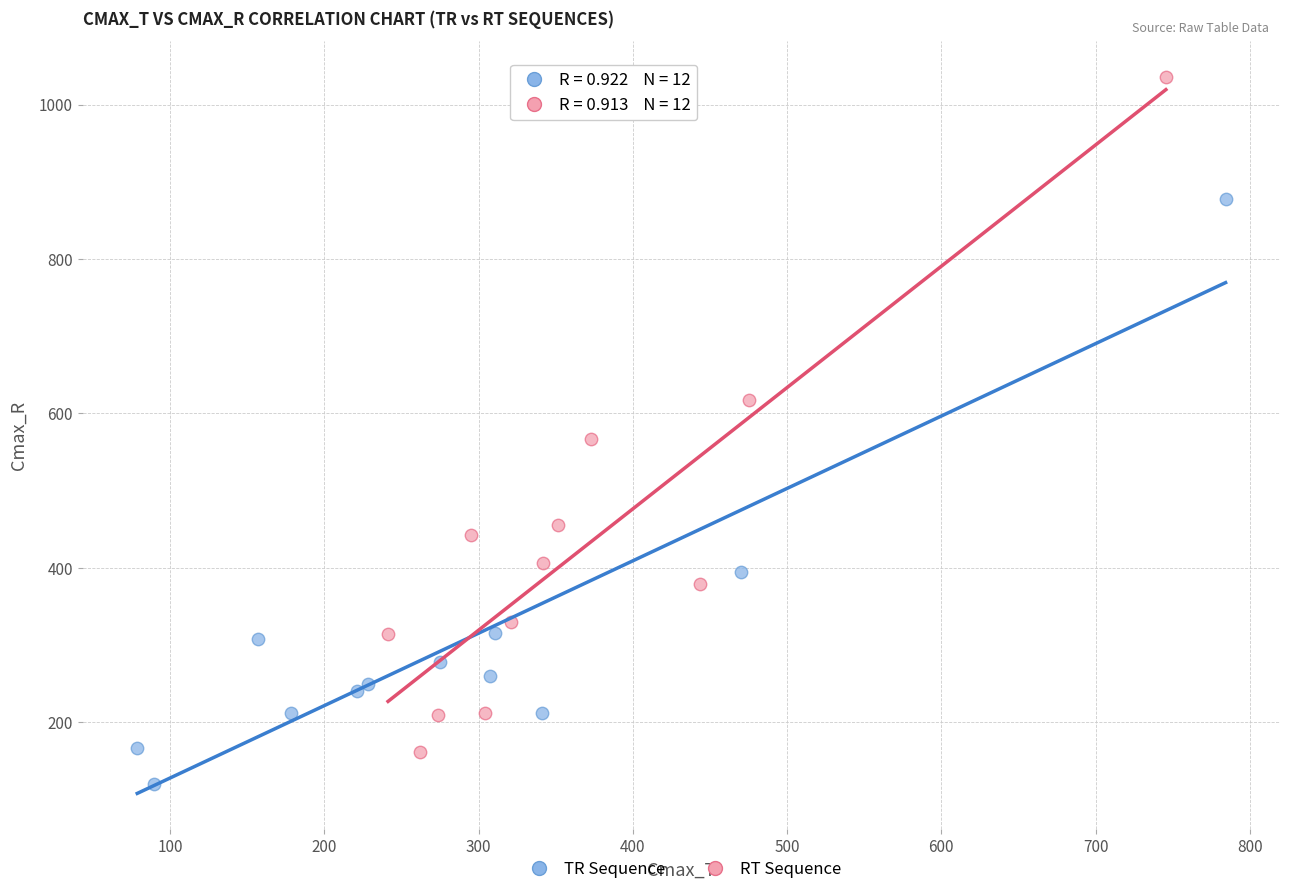

Which series has the widest spread of Y values?

RT Sequence